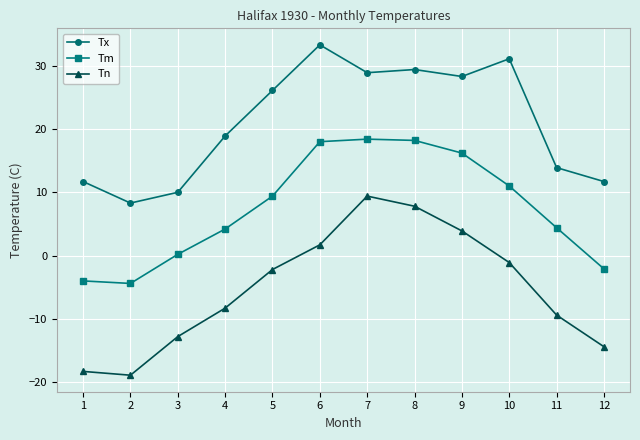

Where is Tm nearest to the value 6?

11